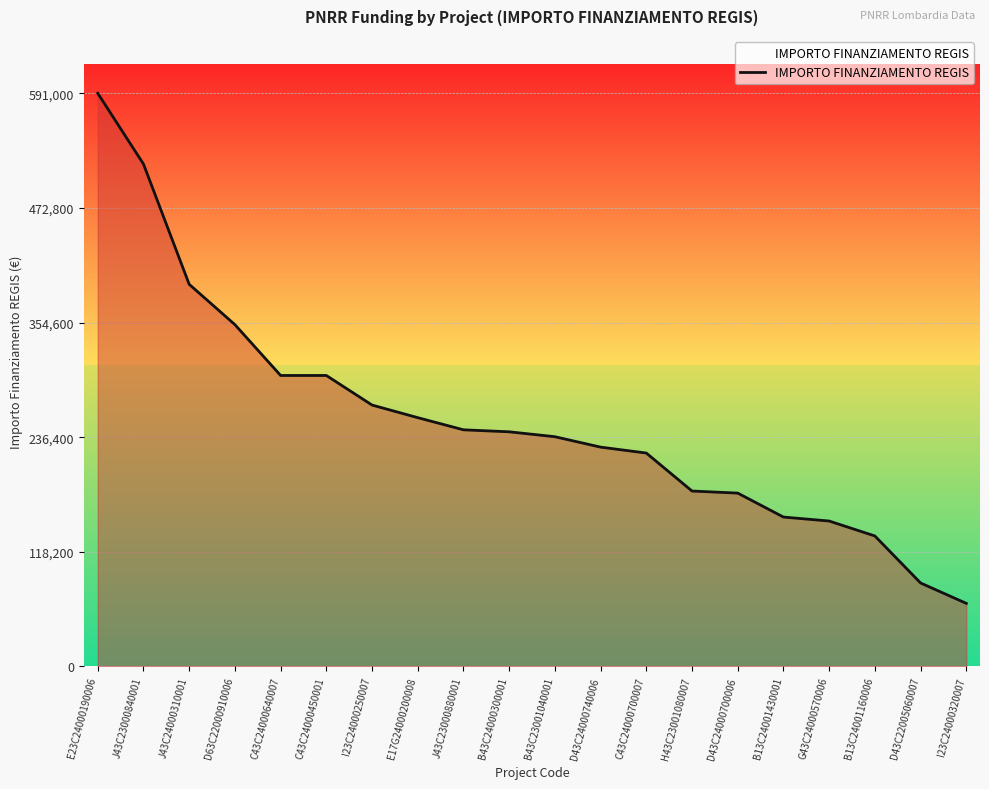

How many lines are shown in the chart?

1